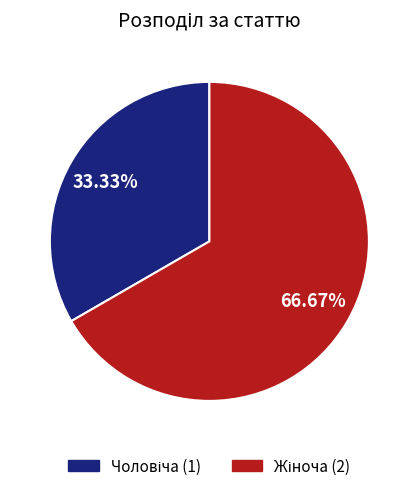

Is there any slice that represents more than half of the pie?

Yes